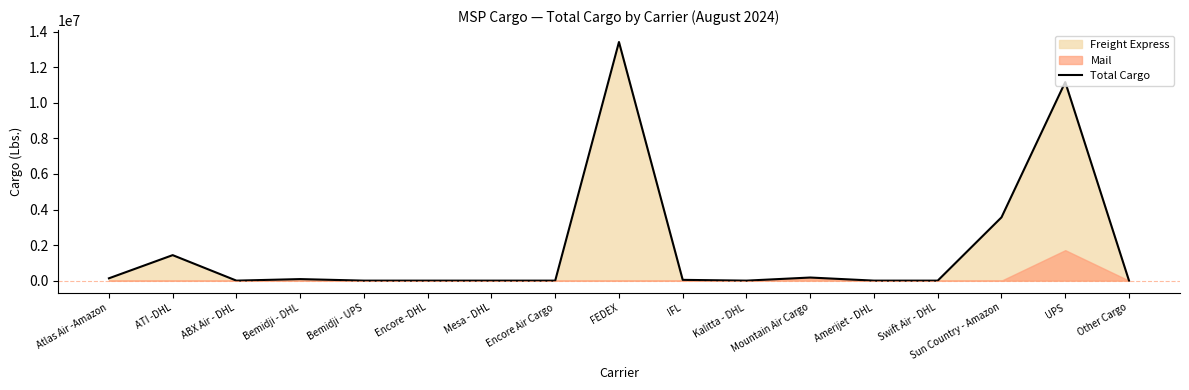

Reading left to right, transcribe all the data shown in this chart.

130642	1434187	0	86391	0	0	0	0	13422263	43351	0	174627	0	0	3560065	11168228	0